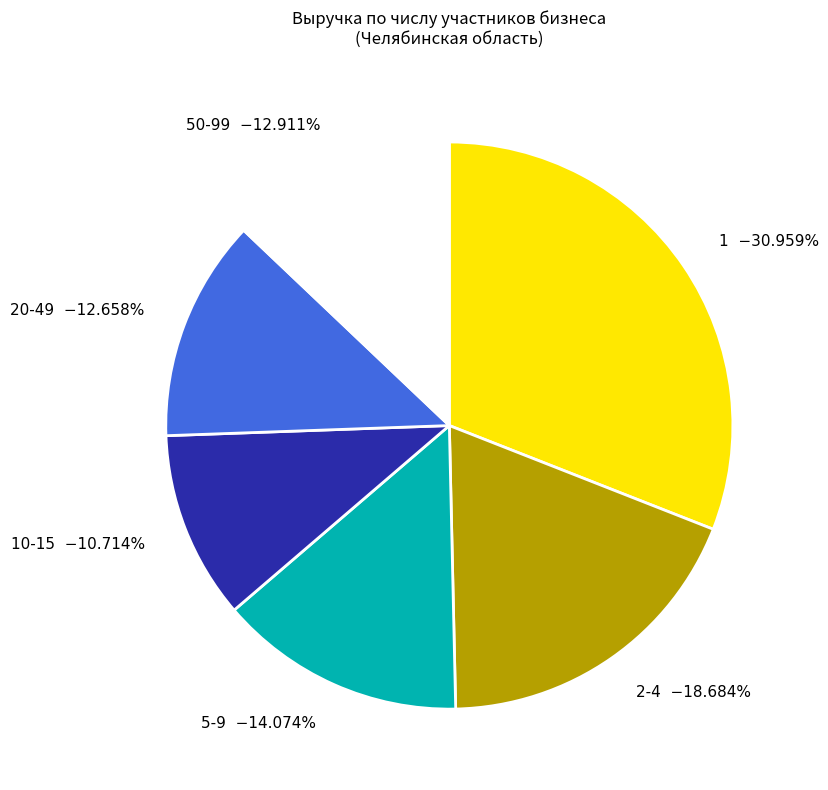

To the nearest percent, what percentage of the pie is 2-4?

19%